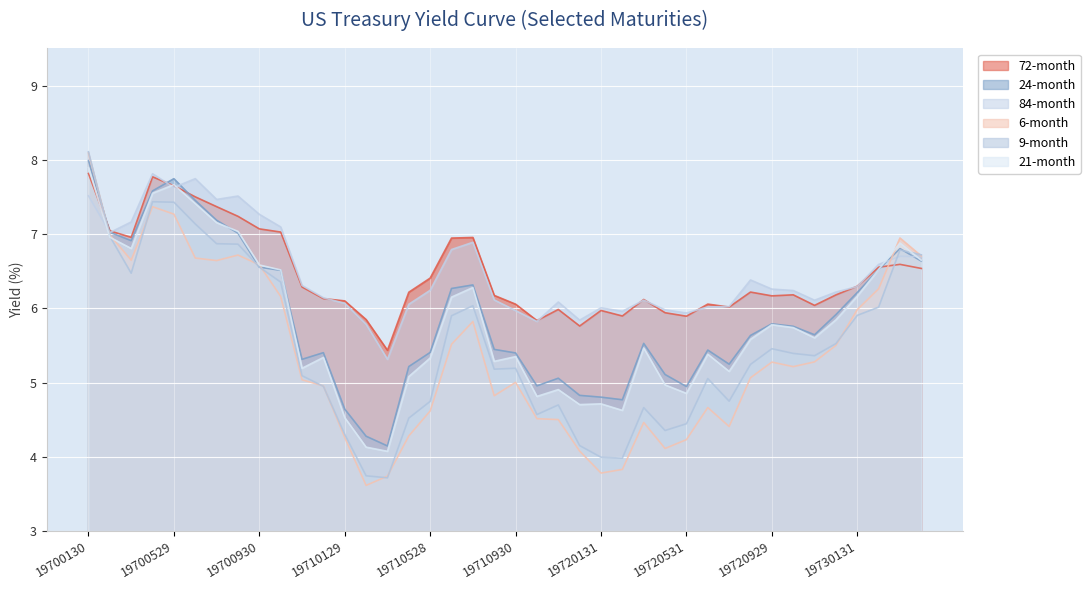

What is the difference between the second highest and minimum values in the 21-month series?

3.6